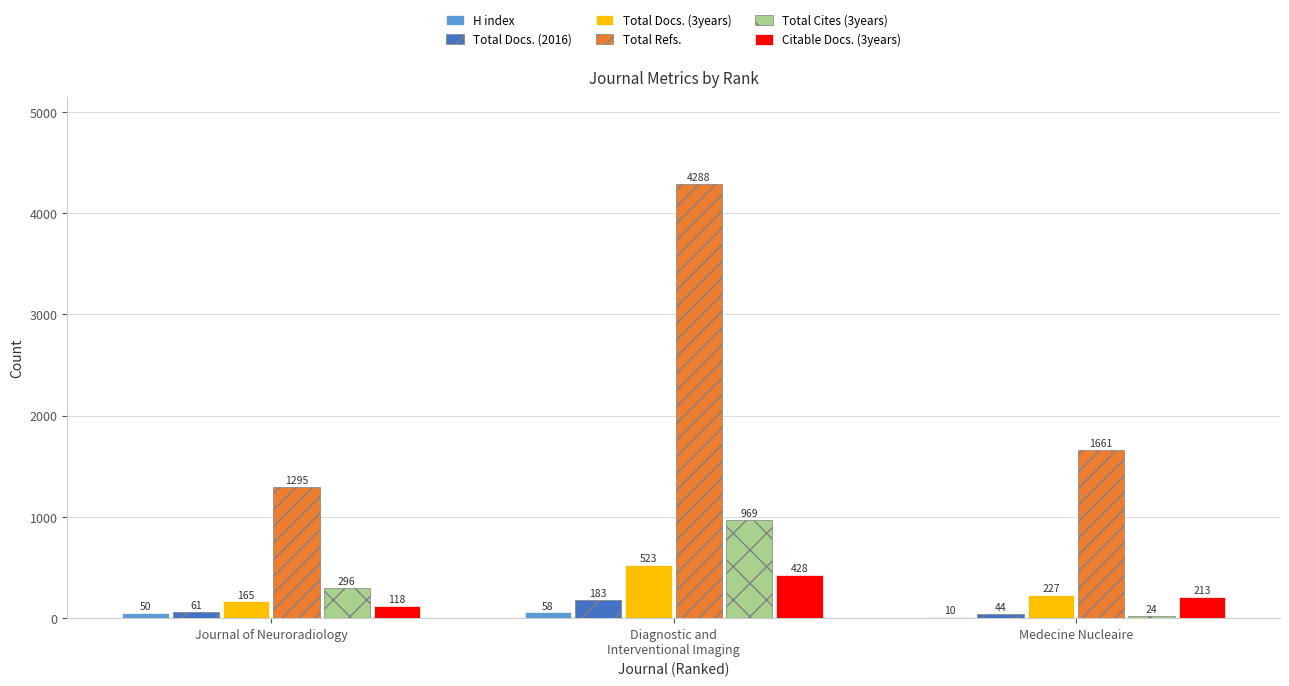

True or false: Citable Docs. (3years) has a value of 118 at Journal of Neuroradiology.

True